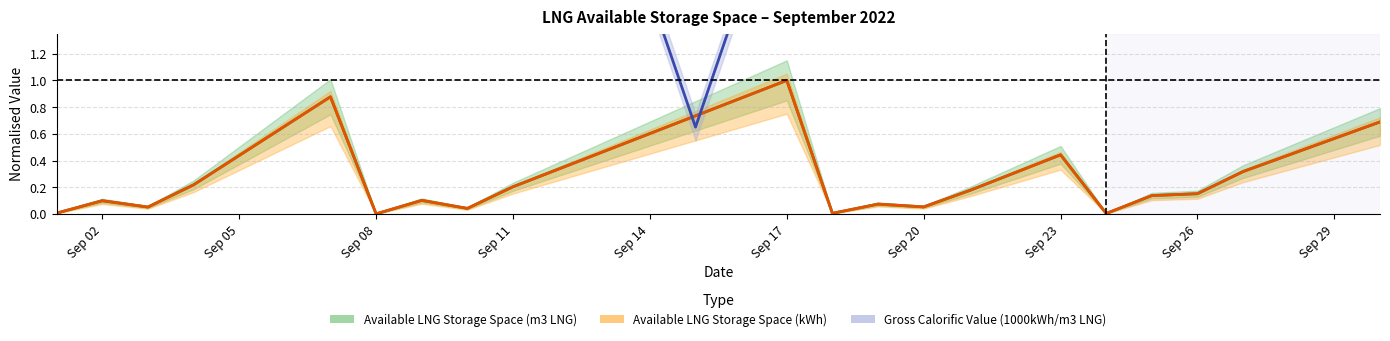

Which category has the lowest value in the Gross Calorific Value (1000kWh/m3 LNG) series?

2022-09-15